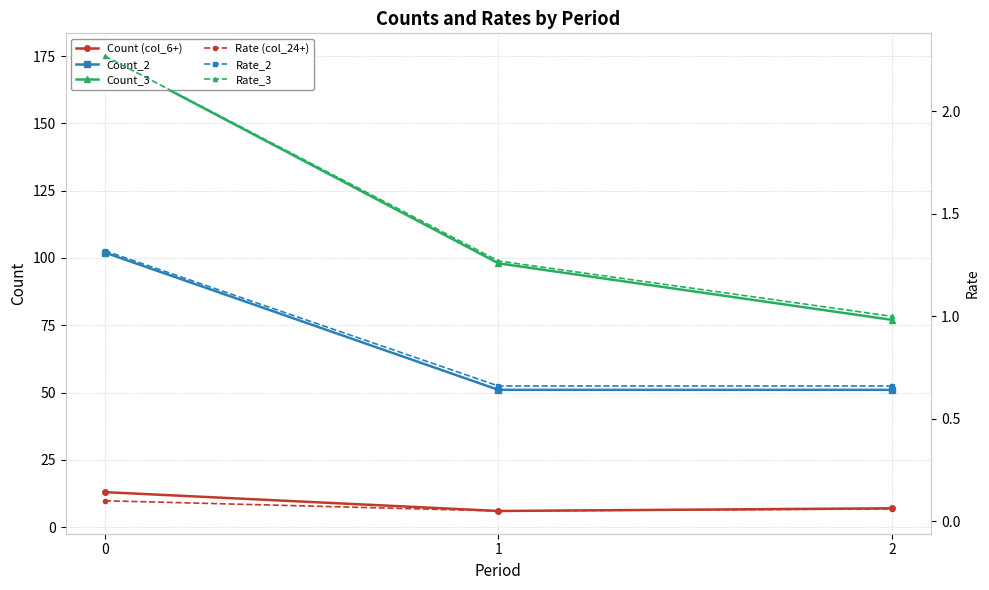

The Rate_2 series shows 1.3 at 0. True or false?

True